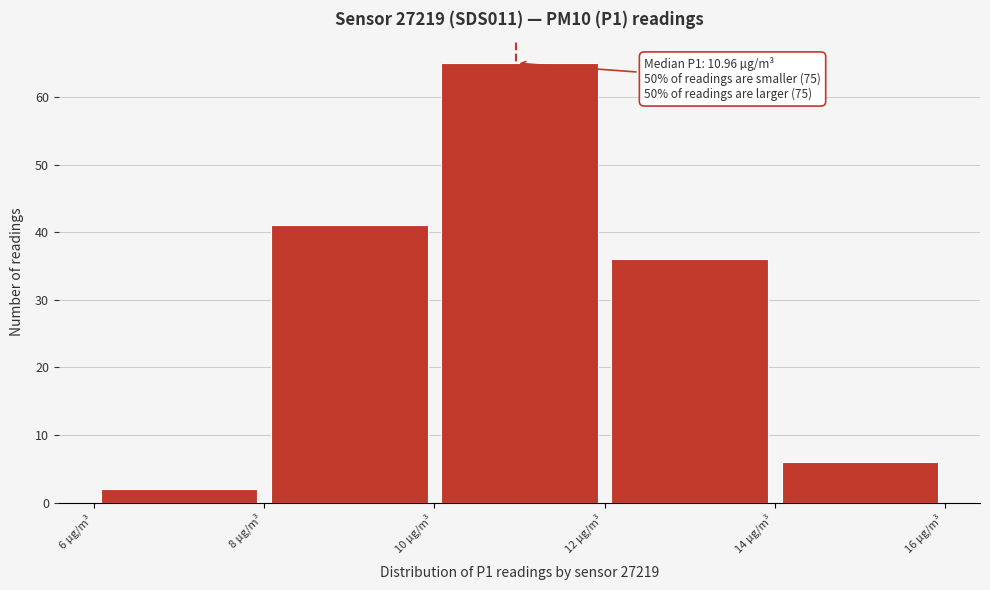

Over which range of the x-axis is the bar tallest?

10 to 12